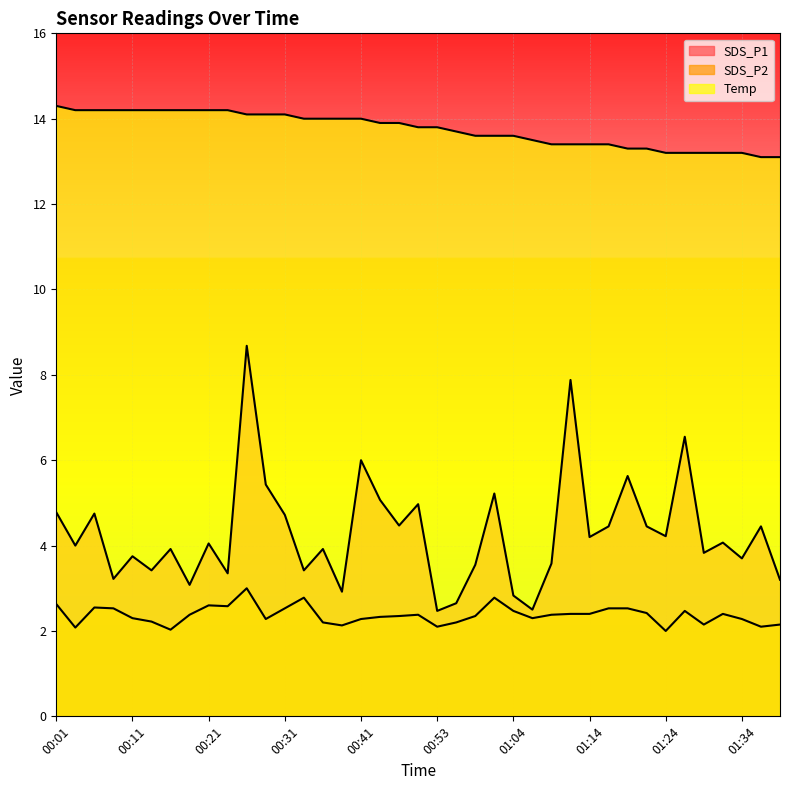

Between 00:24 and 00:41, which is larger?

00:41